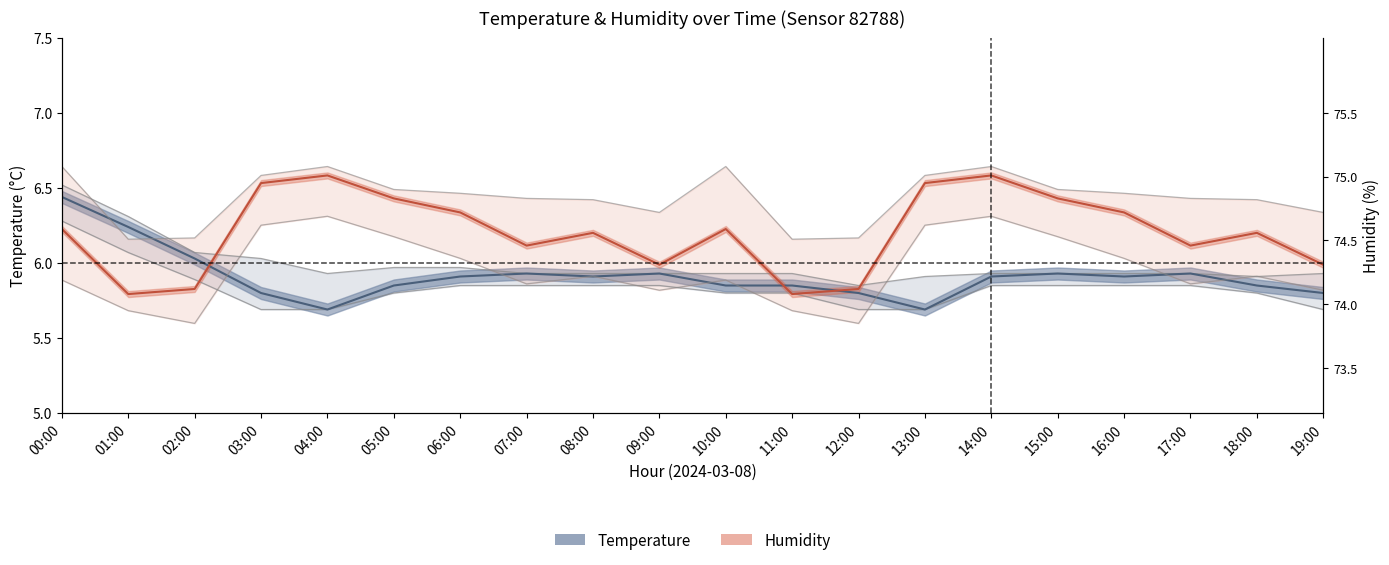

In temperature, how many points are lower than both neighbors (excluding endpoints)?

4